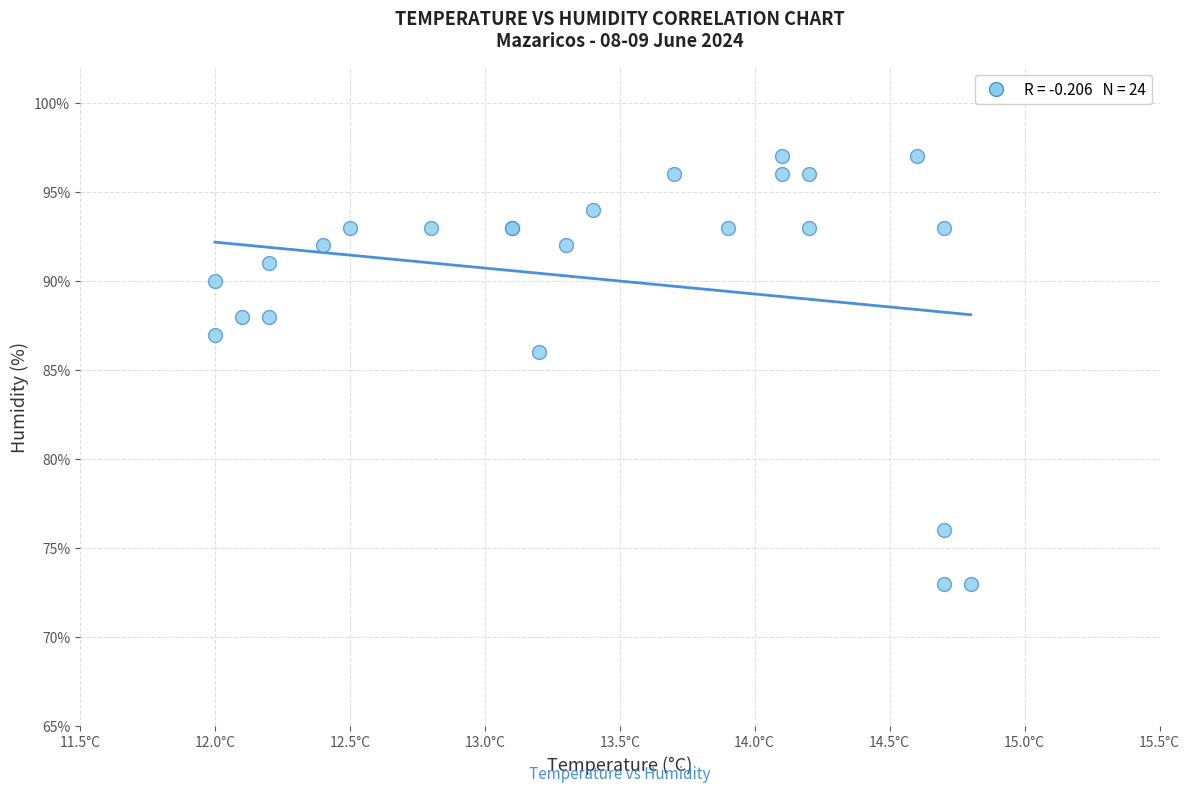

What Y value in the scatter plot is closest to 85?

86